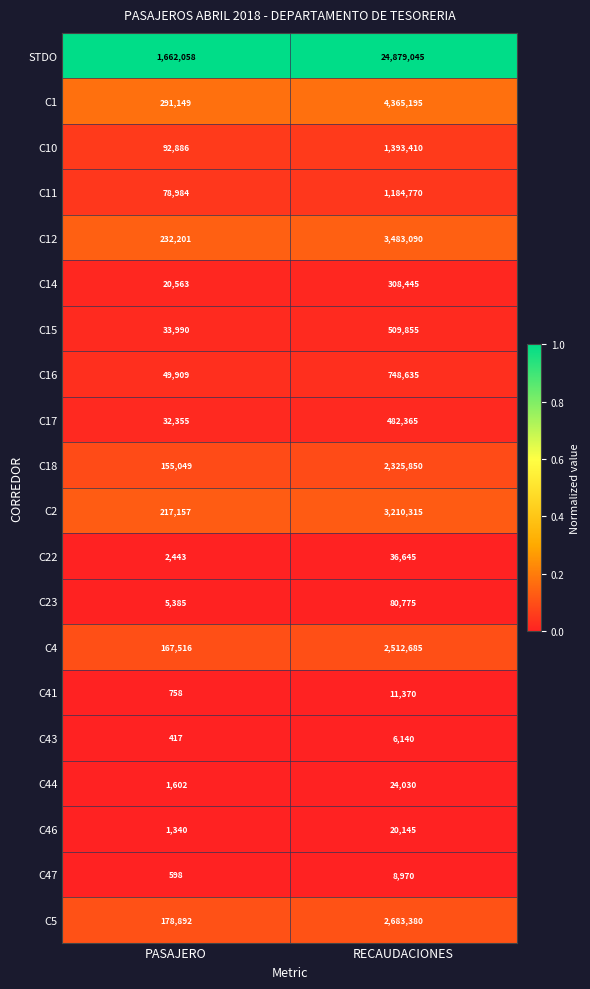

What is the difference between the highest and lowest values at RECAUDACIONES?

24872905